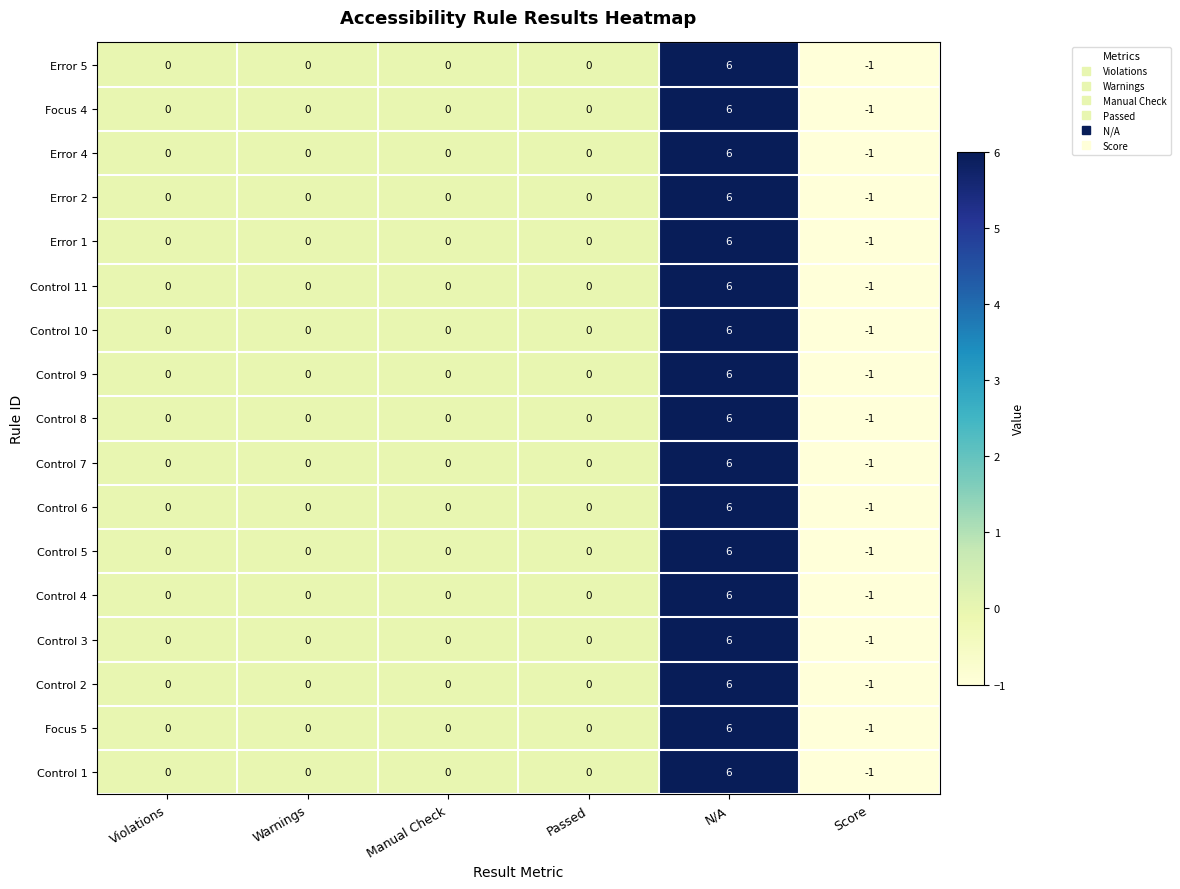

At which label does Control 3 reach its minimum?

Score